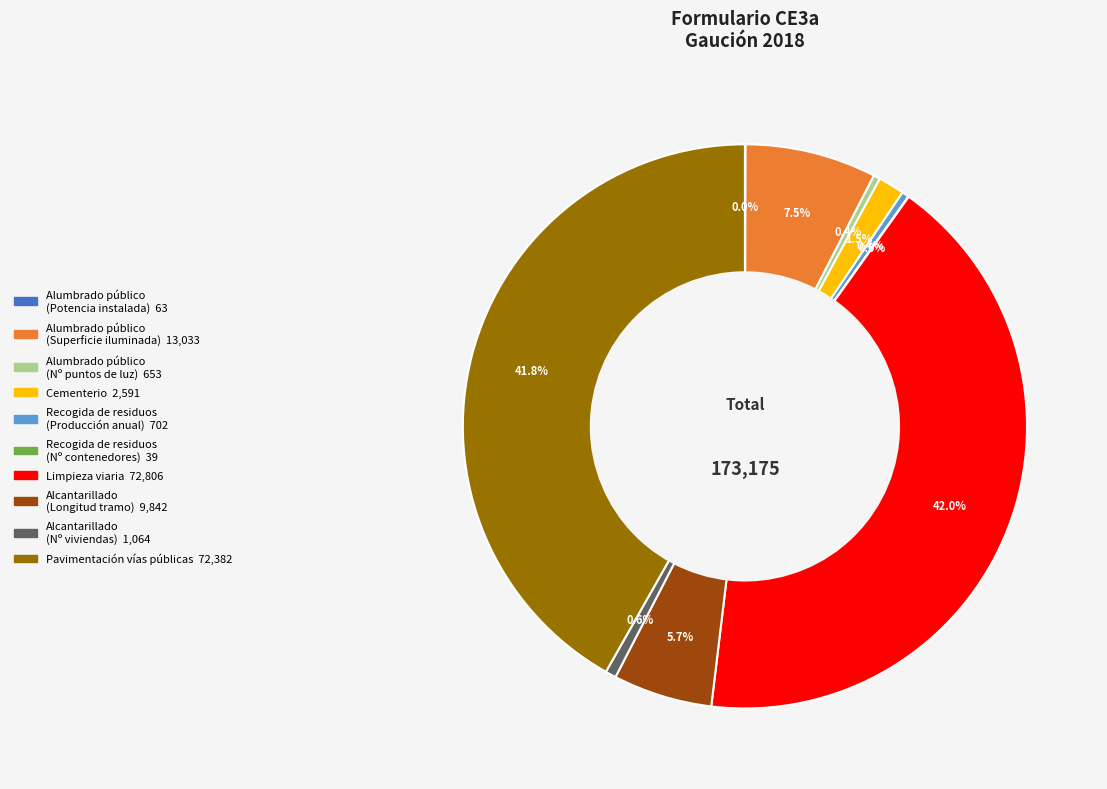

How much of the chart is everything except Alumbrado público (Nº puntos de luz)?

99.6%